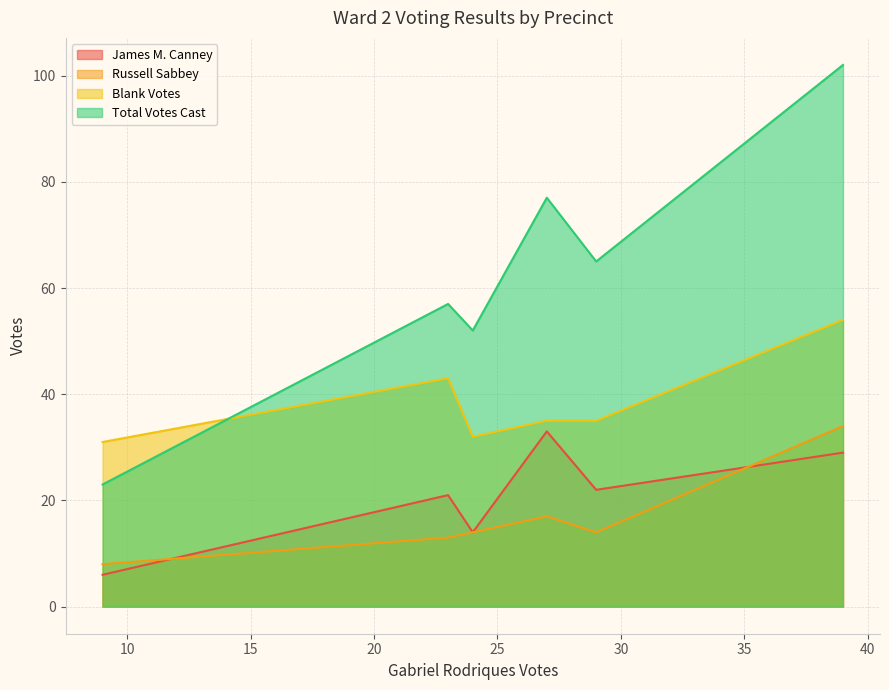

Between Precinct 5 and Precinct 2, which is larger?

Precinct 5